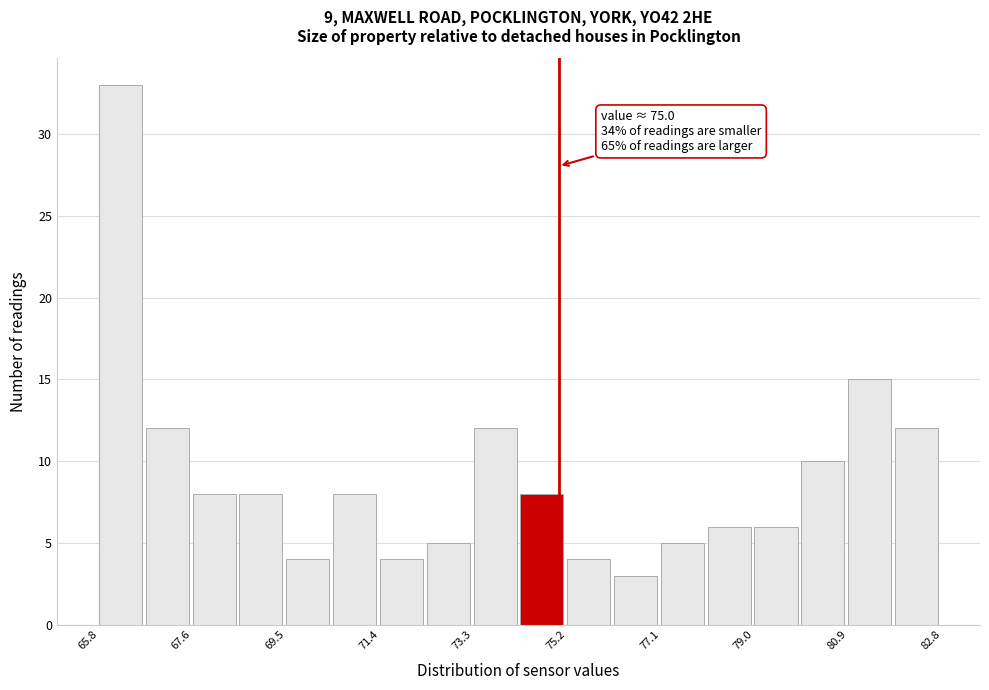

Over which range of the x-axis is the bar tallest?

65.8 to 66.6